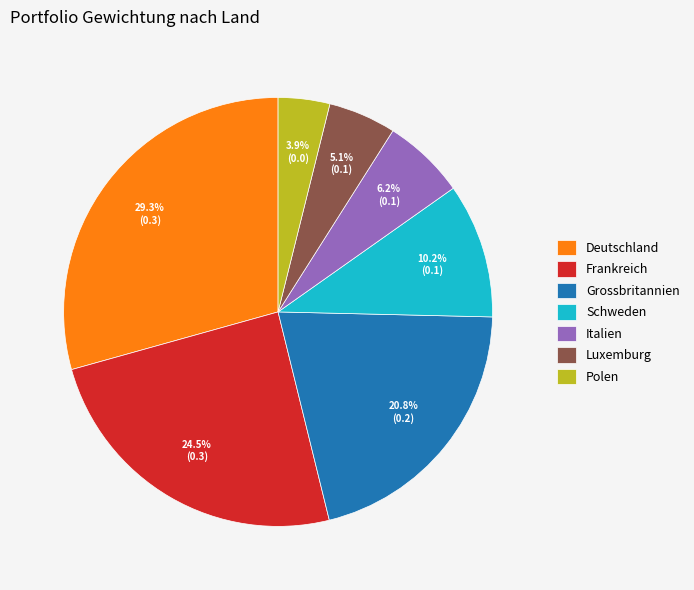

Count the number of slices in the pie.

7